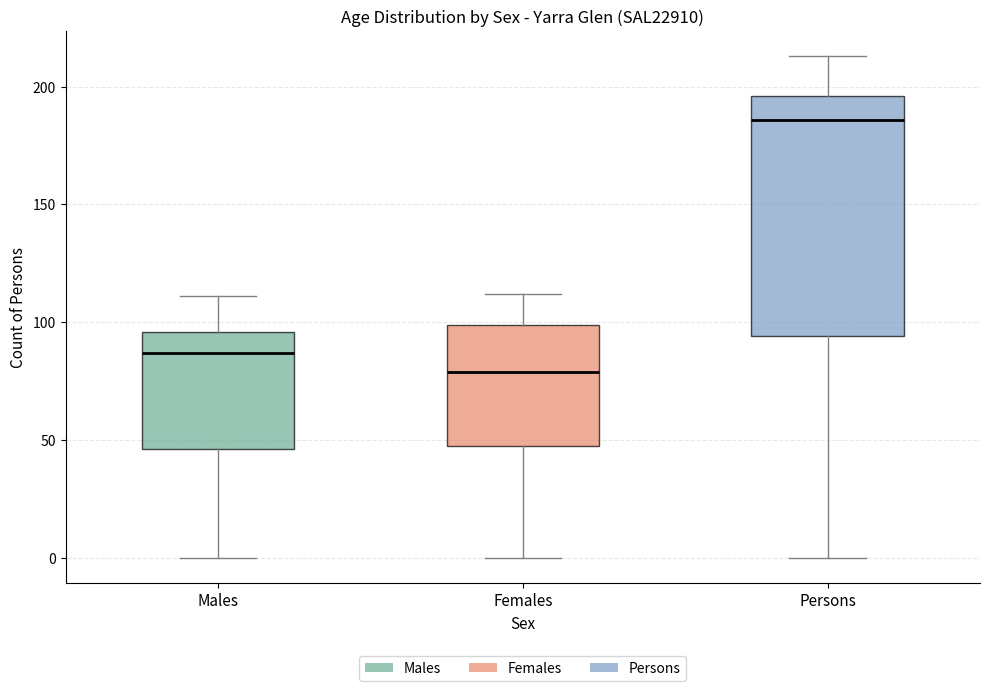

Which box's median line is the highest?

Persons